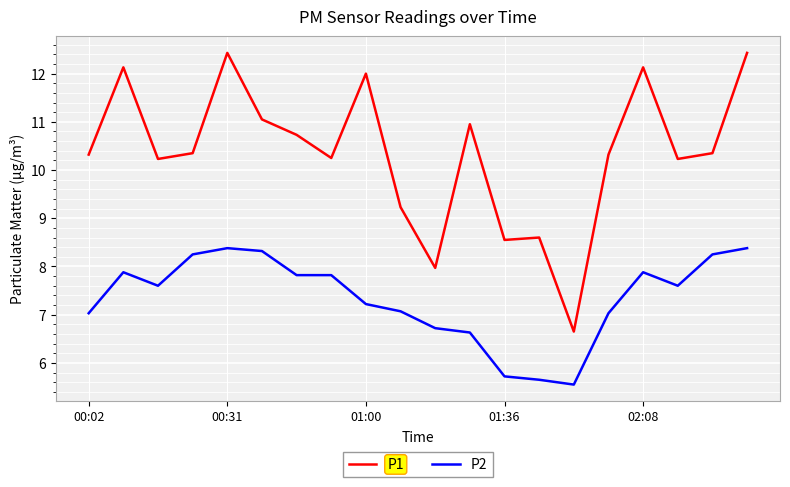

What is the maximum value shown in the chart?

12.4